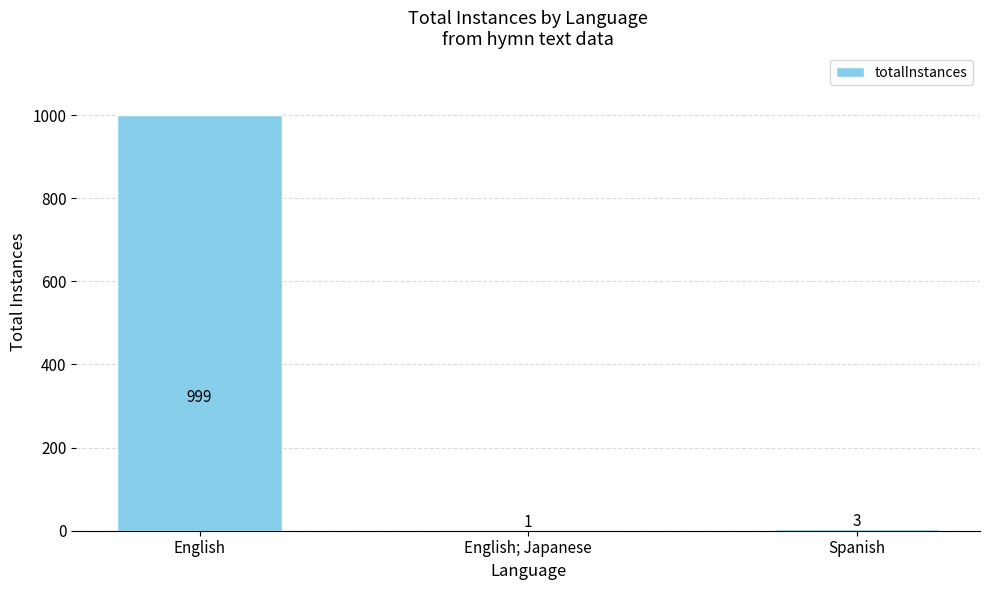

What is the ratio of the value at English to the value at Spanish?

333.0